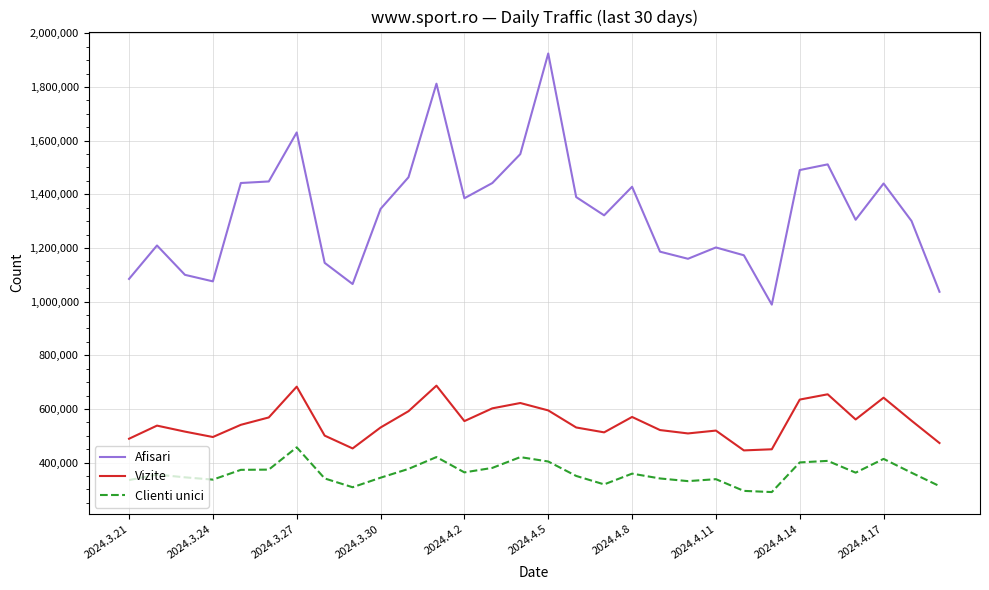

Rank the series by their average value, from highest to lowest.

Afisari, Vizite, Clienti unici